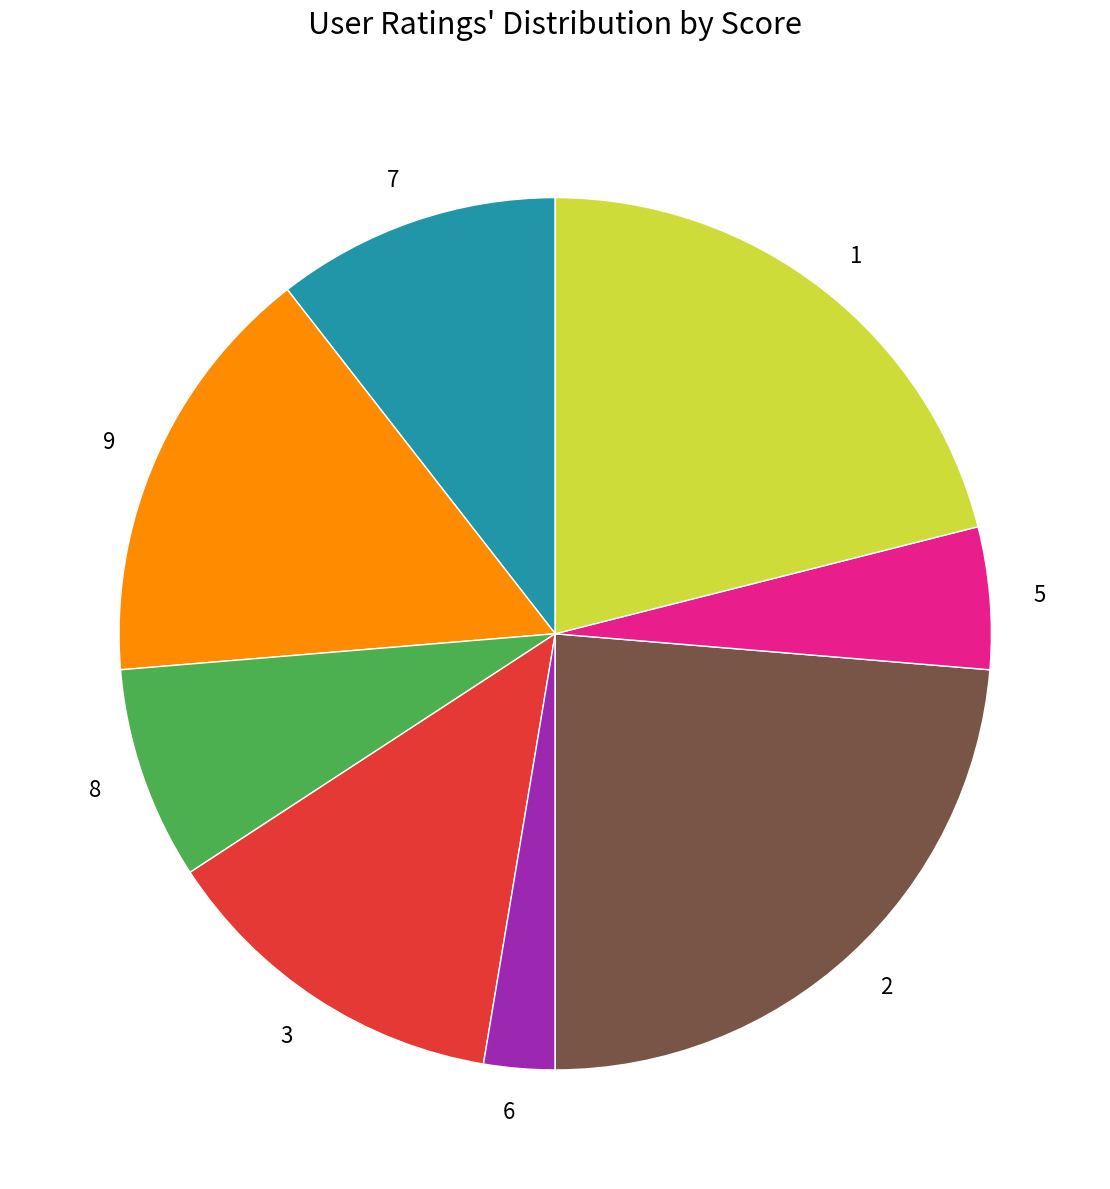

Rank the categories by value from lowest to highest.

6, 5, 8, 7, 3, 9, 1, 2